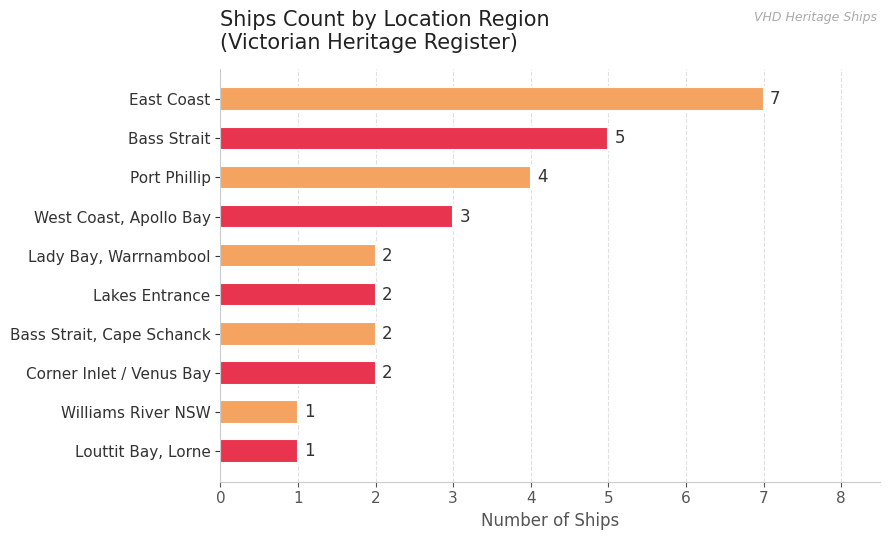

What is the average value?

3